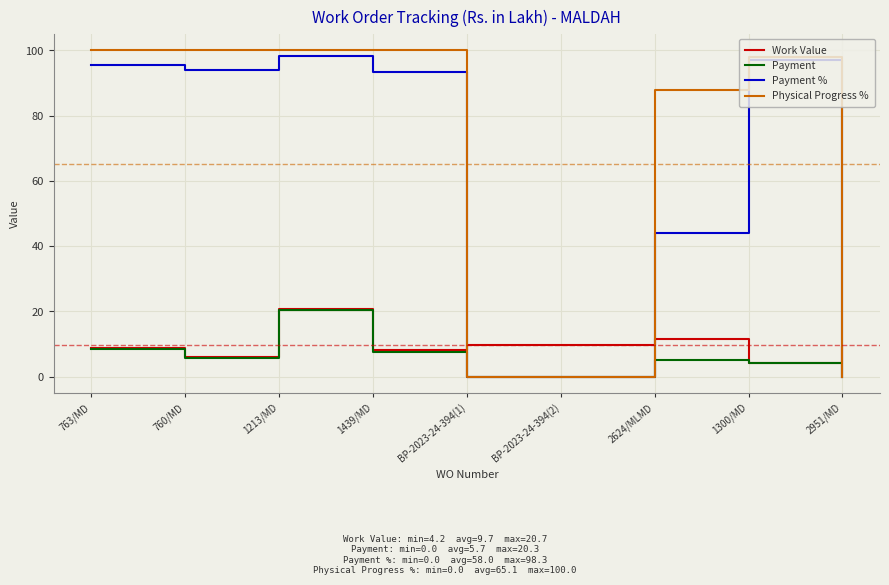

Where do Physical Progress % and Work Value first cross each other?

1439/MD and BP-2023-24-394(1)